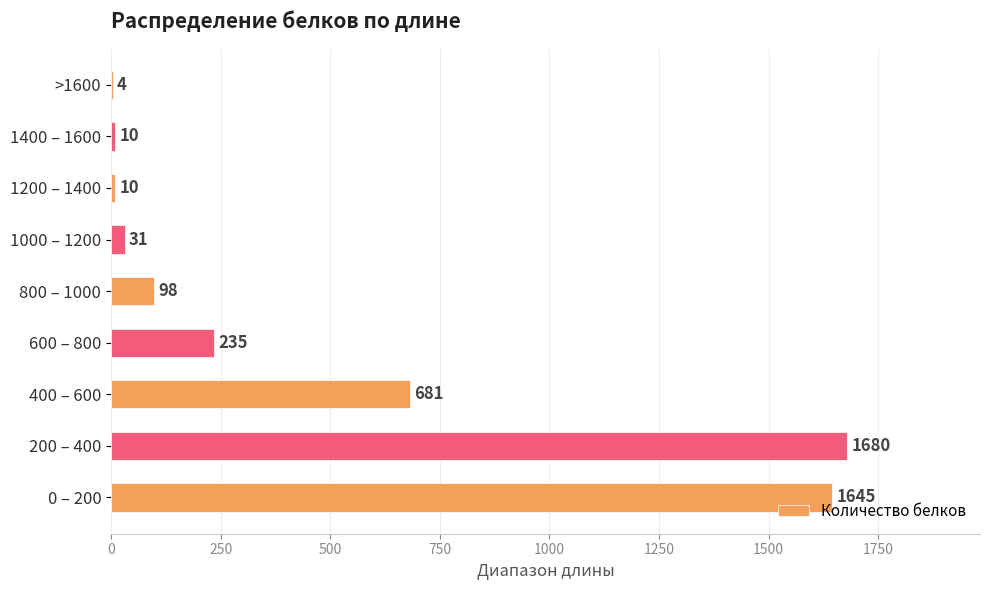

At which label is the value closest to 842?

400 – 600